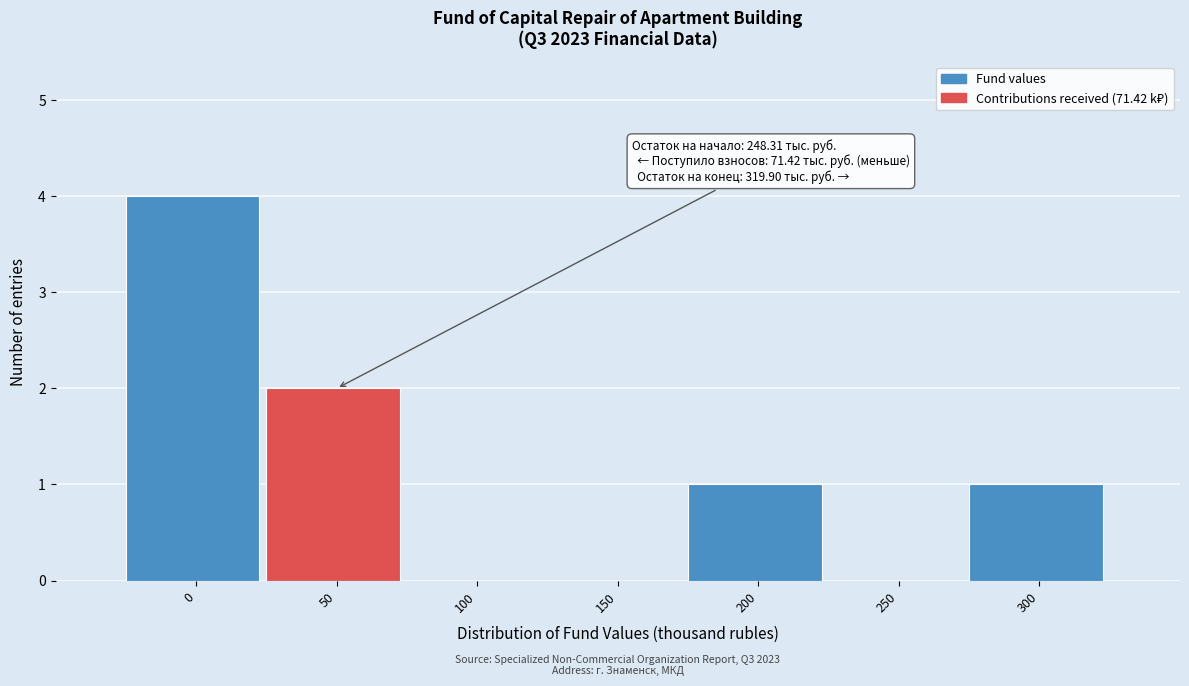

Reading right to left, extract all data points from this chart.

300=1	250=0	200=1	150=0	100=0	50=2	0=4